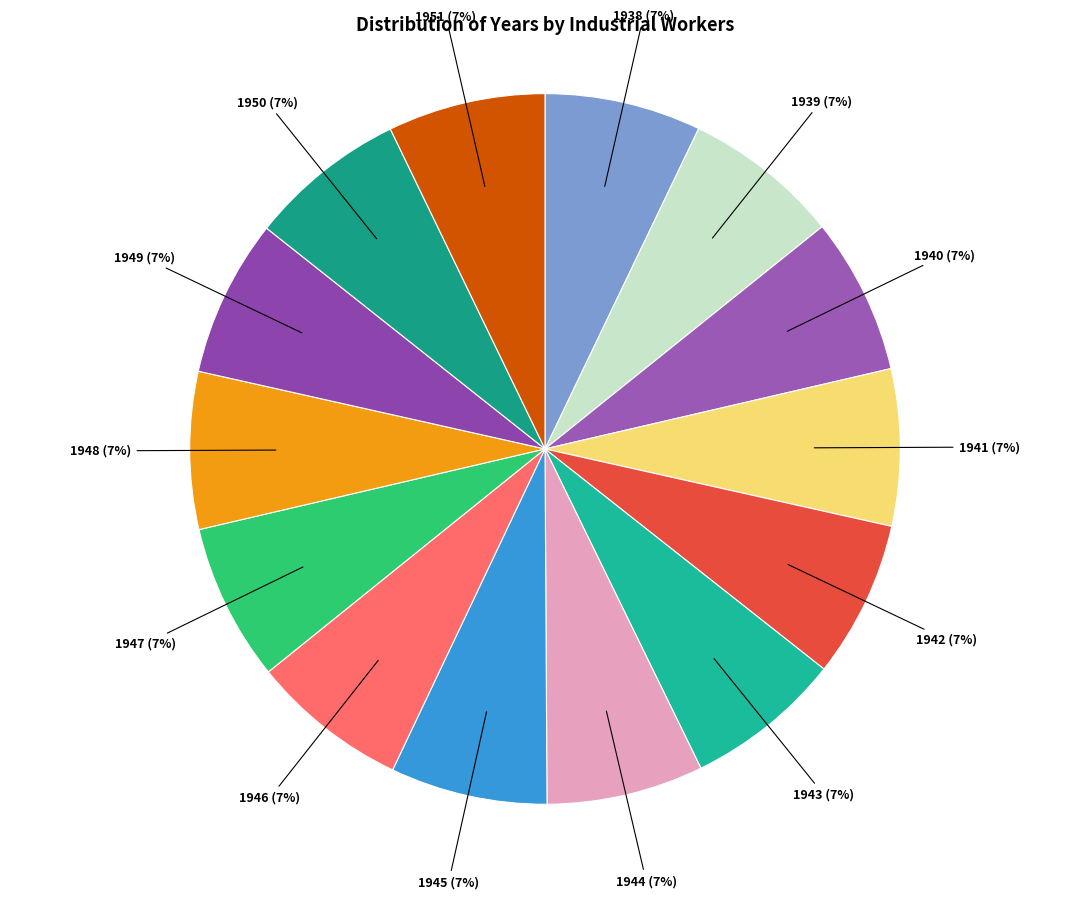

Does 1939 represent more than half of the total?

No